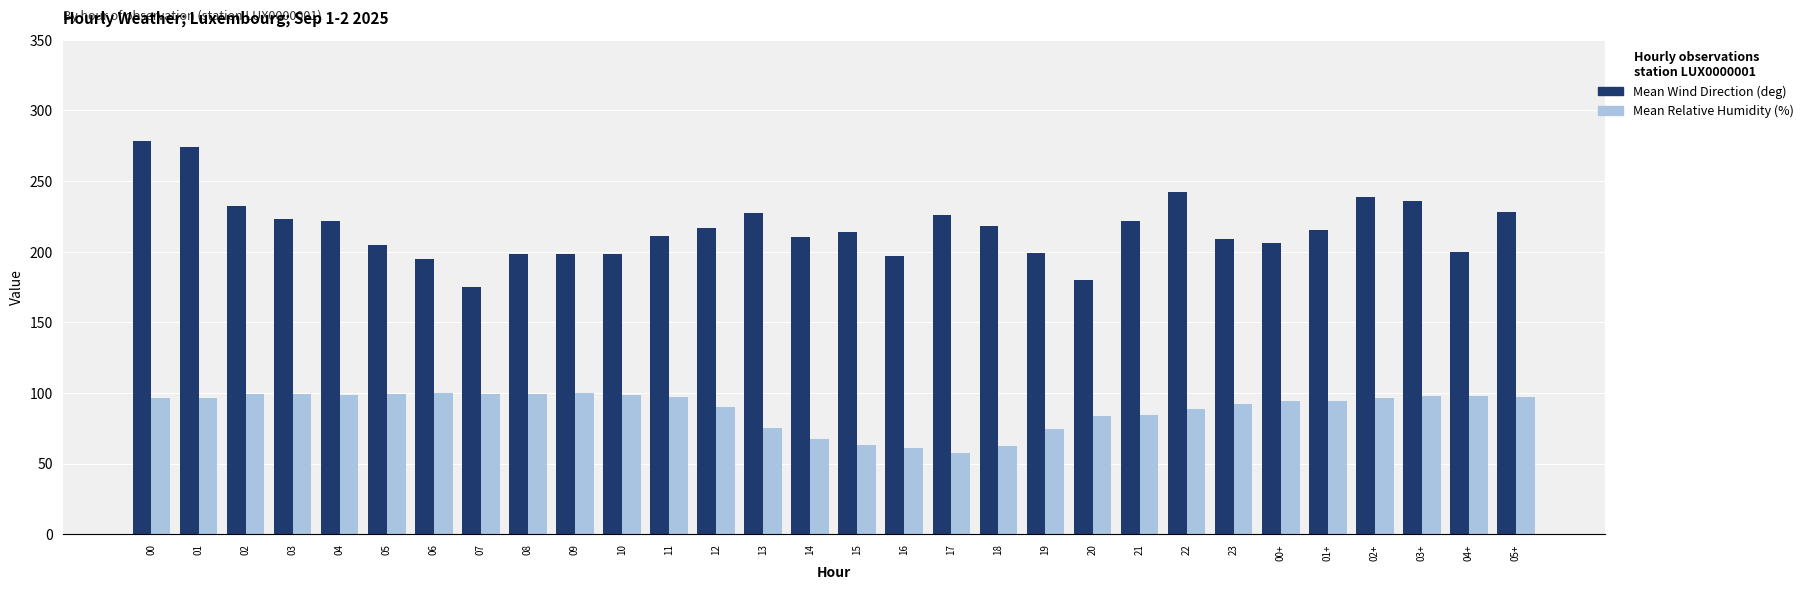

How many bars are there in total?

60